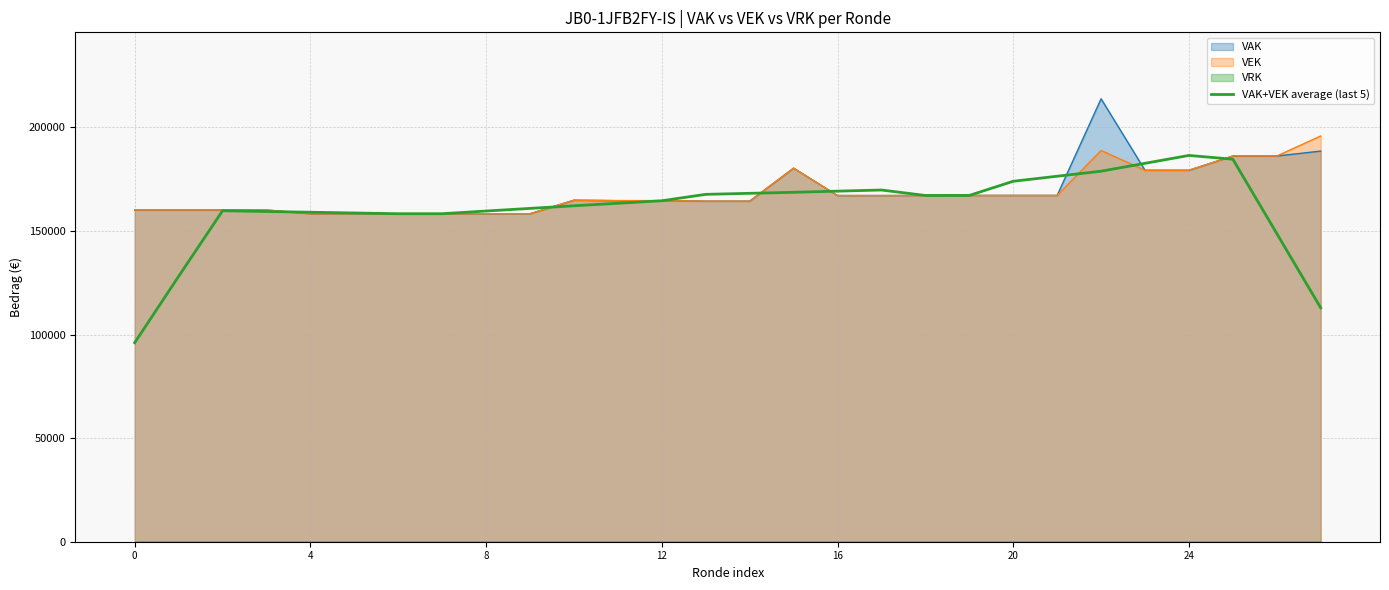

Does the chart have visible grid lines?

Yes